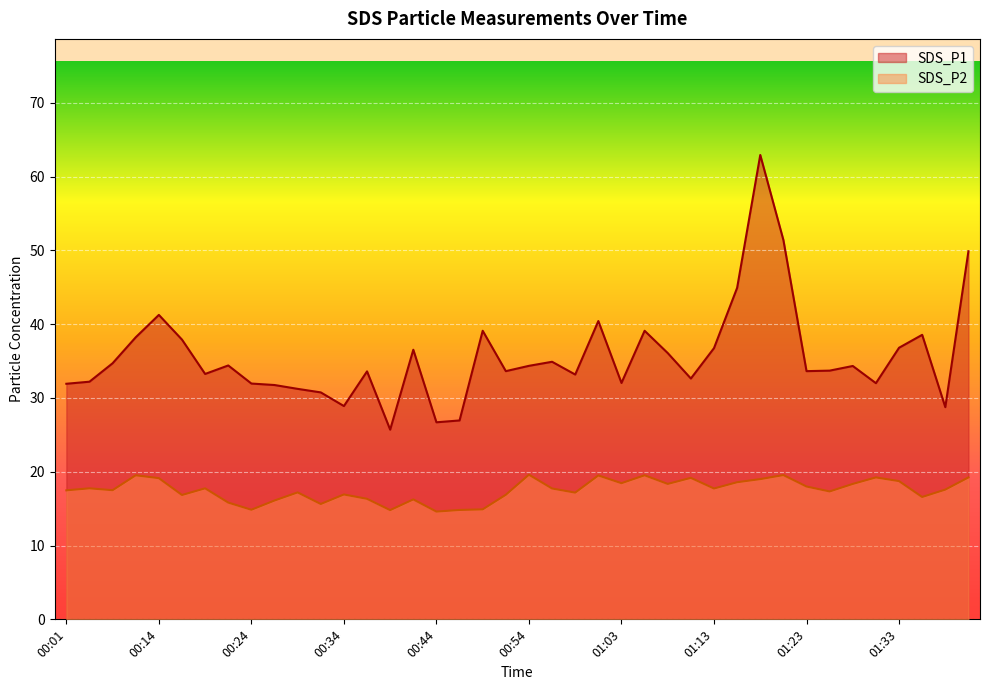

How many series are shown in this chart?

2